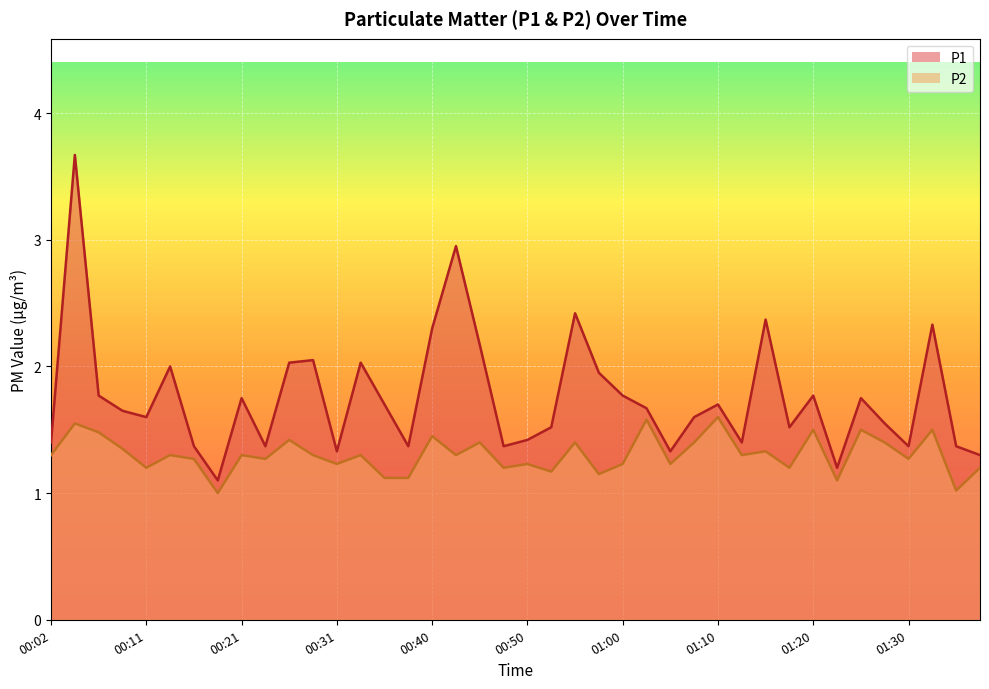

Between 01:05 and 01:20, which series saw the biggest shift?

P1